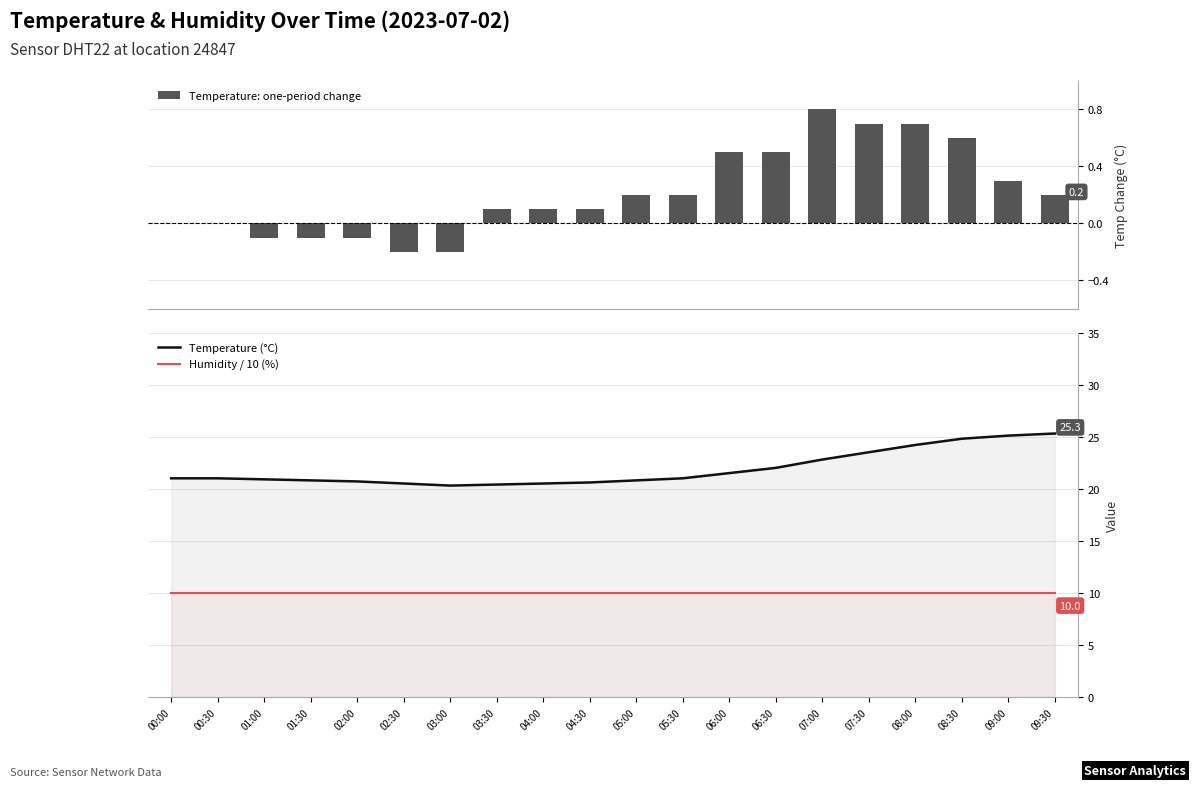

List the series in order of their peak value, lowest first.

Temperature: one-period change, Humidity / 10 (%), Temperature (°C)